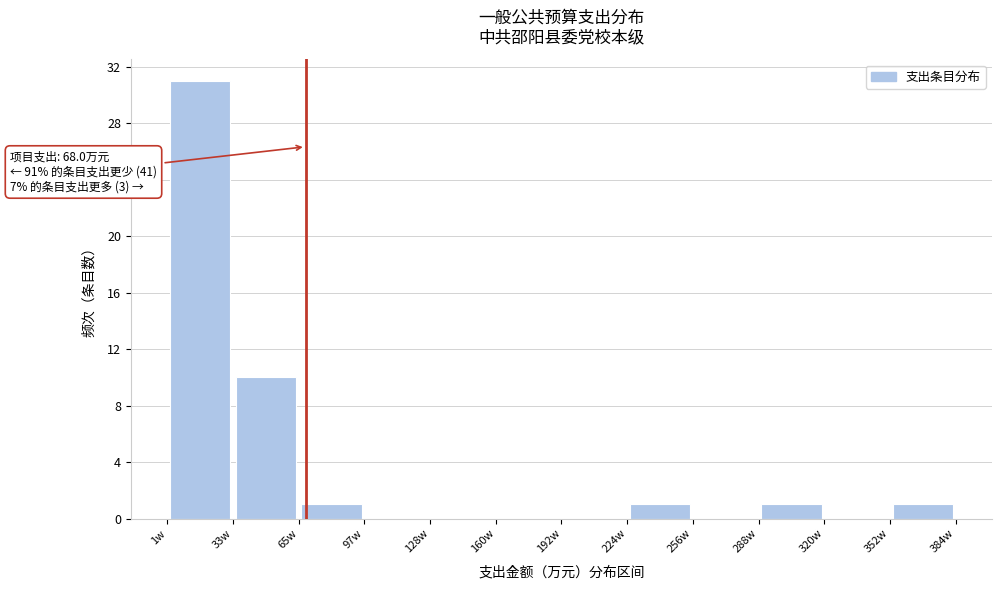

Which range on the x-axis has the tallest bar?

0 to 35